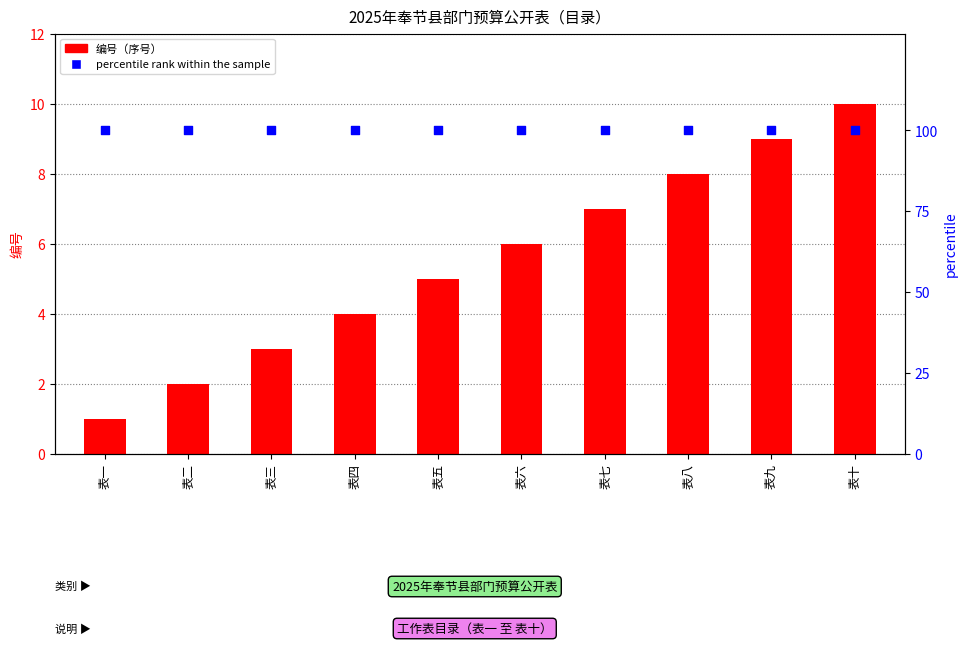

What is the total value across all series at 表五?

105